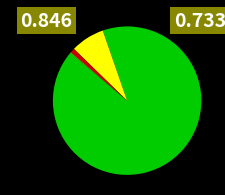

Is there a majority slice in this chart?

Yes